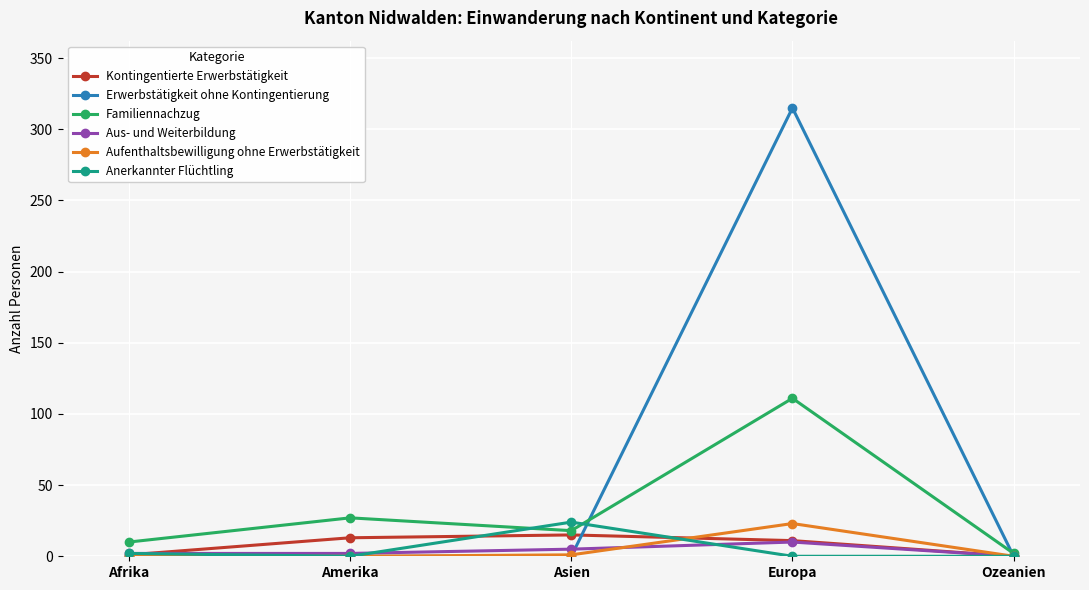

Count the number of data series in this chart.

6